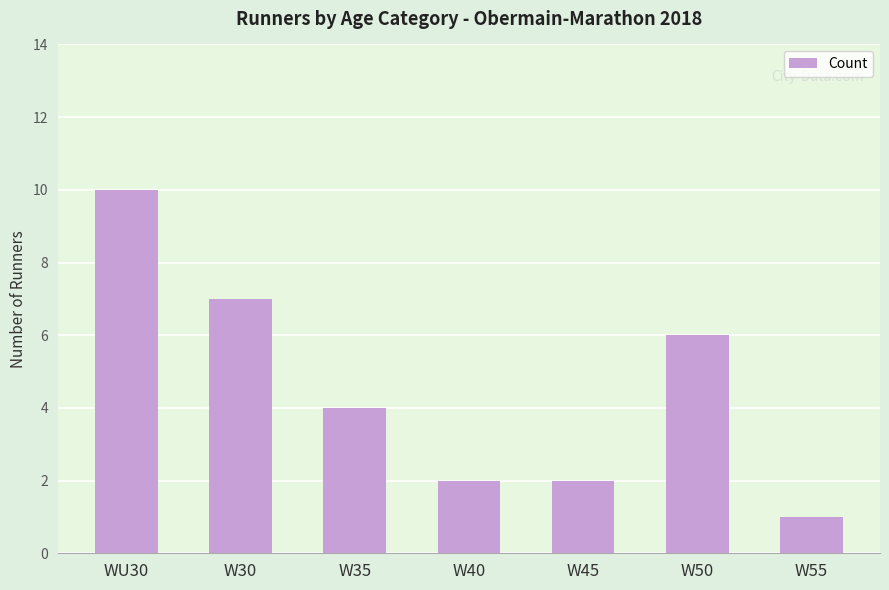

How many bars are there in total?

7